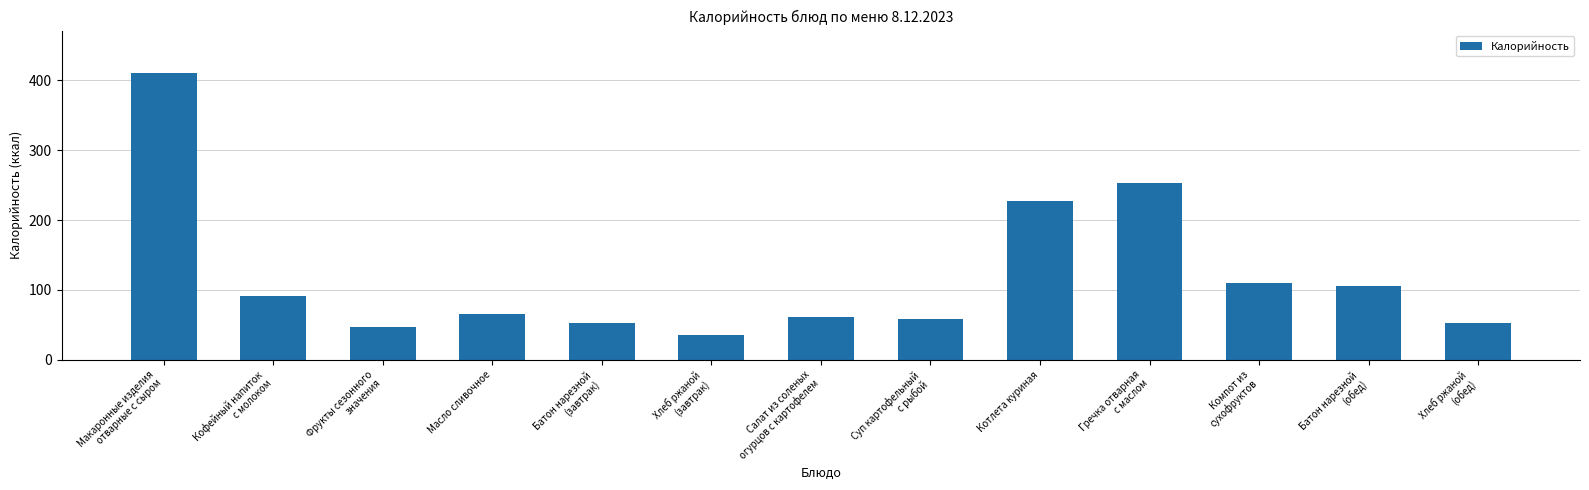

What is the sum of the values at Хлеб ржаной
(завтрак) and Компот из
сухофруктов?

145